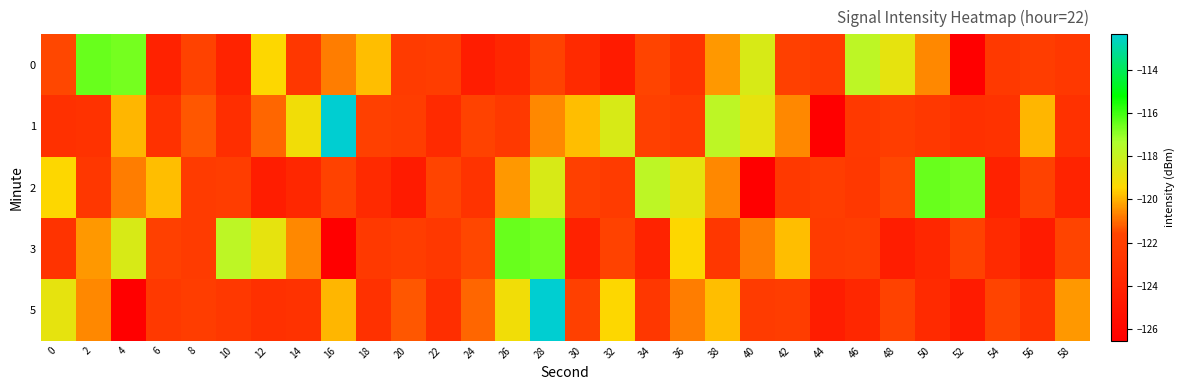

At which category is the sum across all series the highest?

28